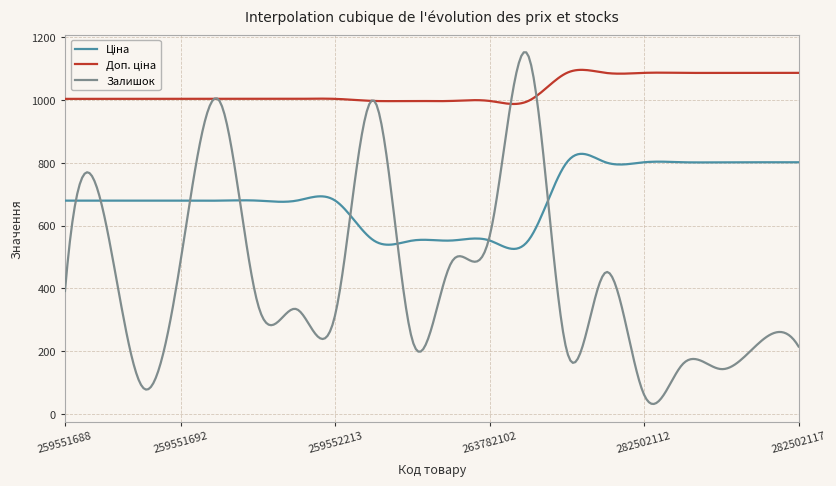

Which series has the largest range (max minus min)?

Залишок